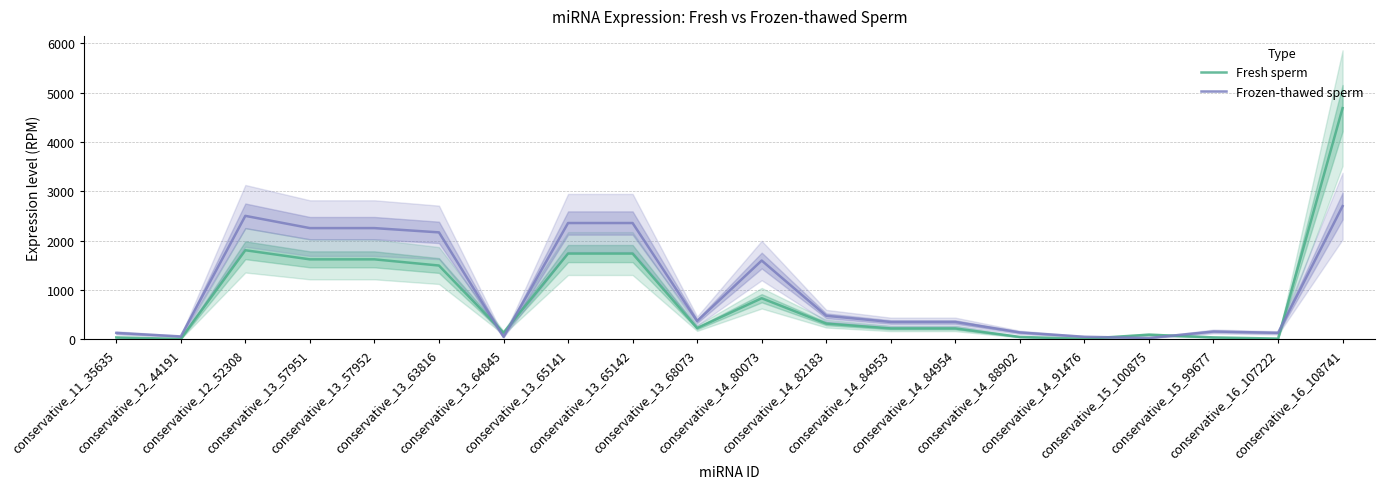

Which has a higher value, conservative_13_57951 or conservative_16_108741?

conservative_16_108741